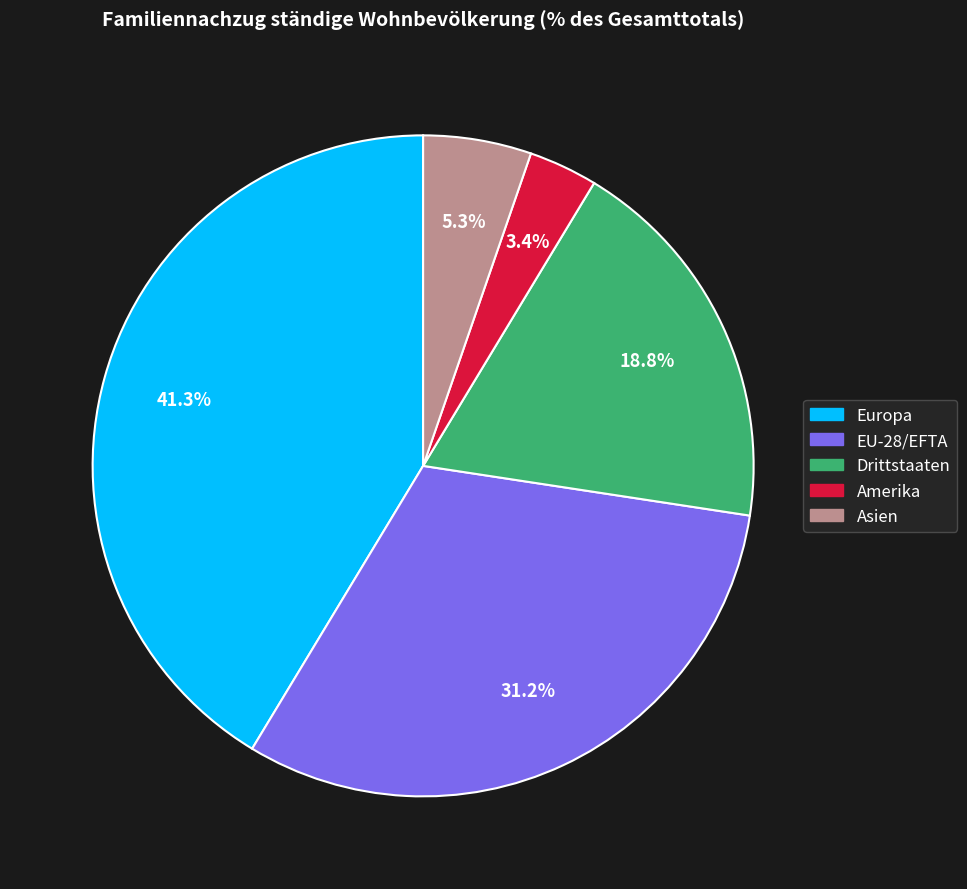

Is there a majority slice in this chart?

No